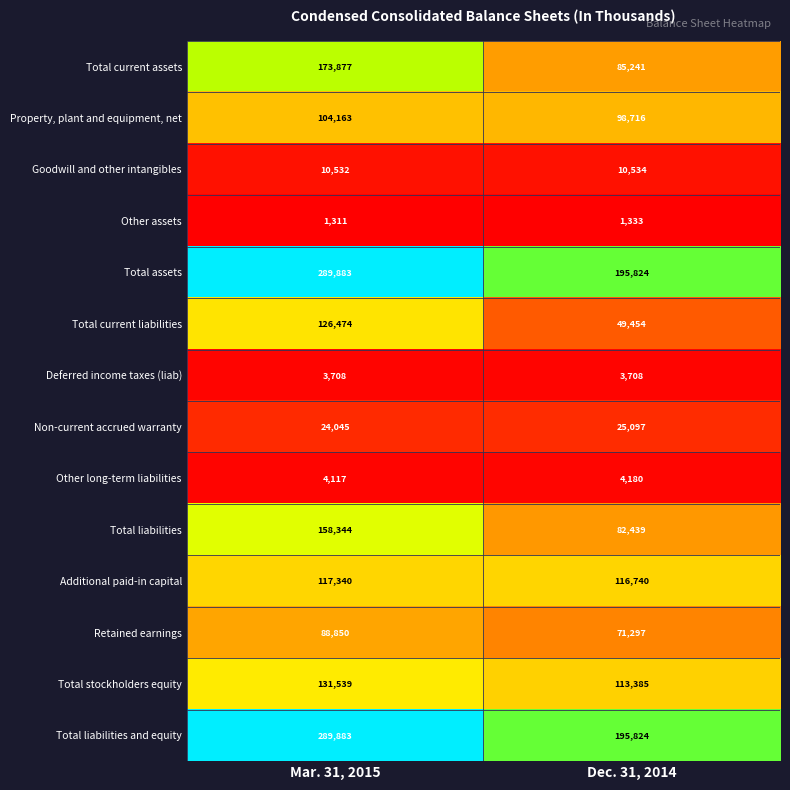

What is the difference between the highest and lowest values at Mar. 31, 2015?

288572